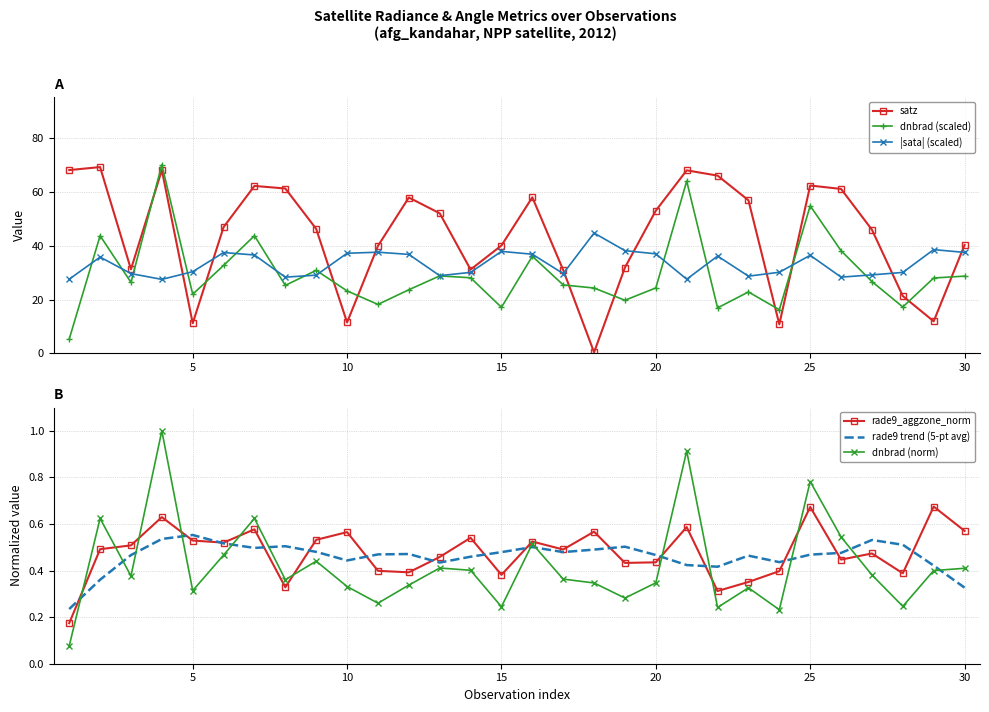

True or false: dnbrad (norm) has more than 2 interior local peaks.

True